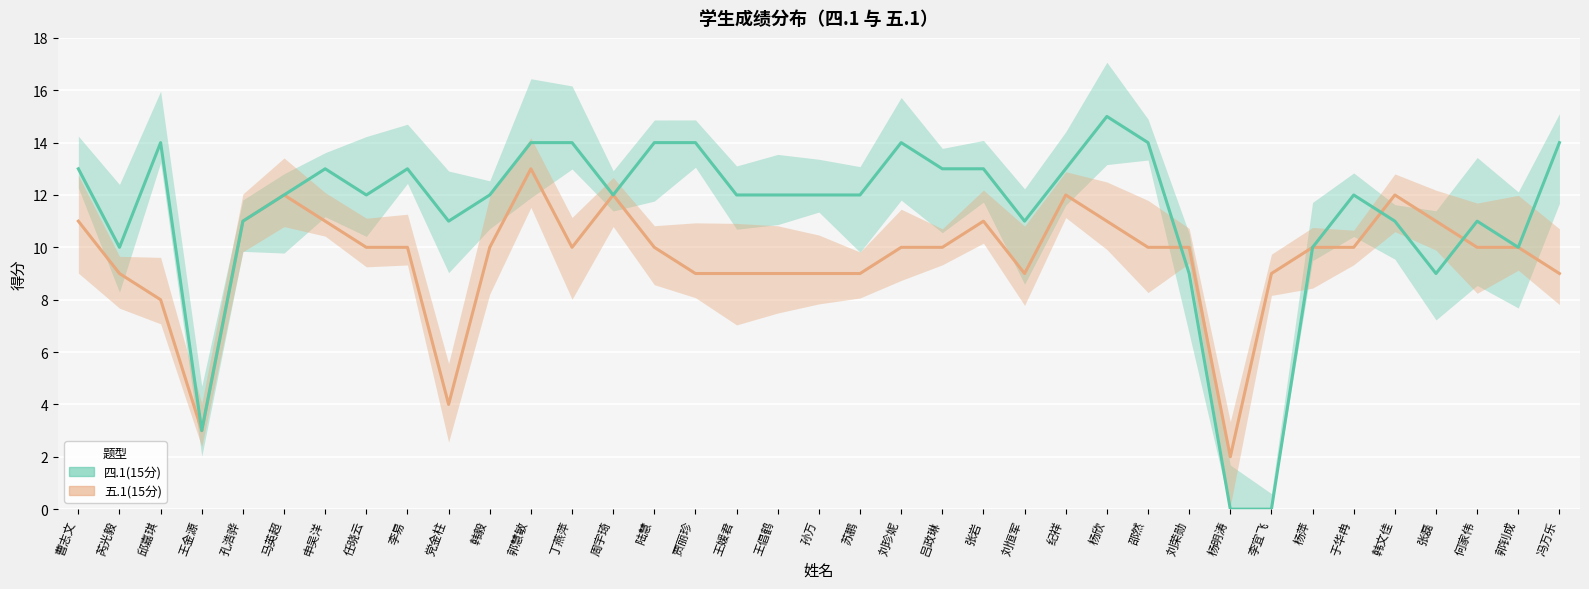

How many values in 四.1(15分) are above zero?

35